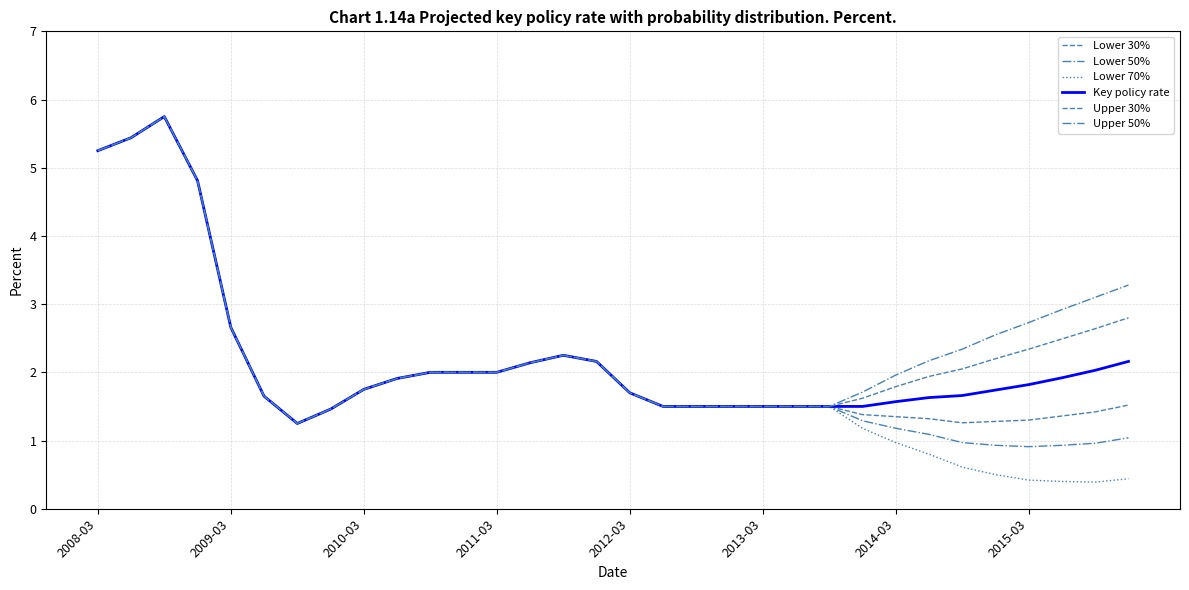

True or false: Lower 30% has more than 2 interior local peaks.

False